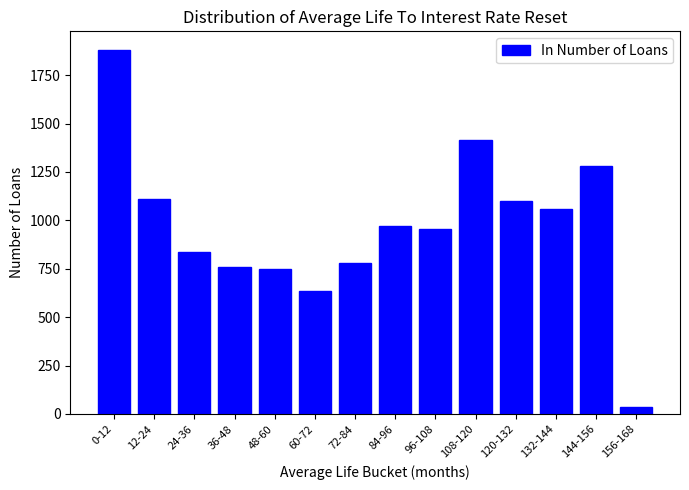

Reading left to right, what are all the values shown in this chart?

1882	1109	836	759	751	634	781	972	955	1413	1099	1058	1283	37